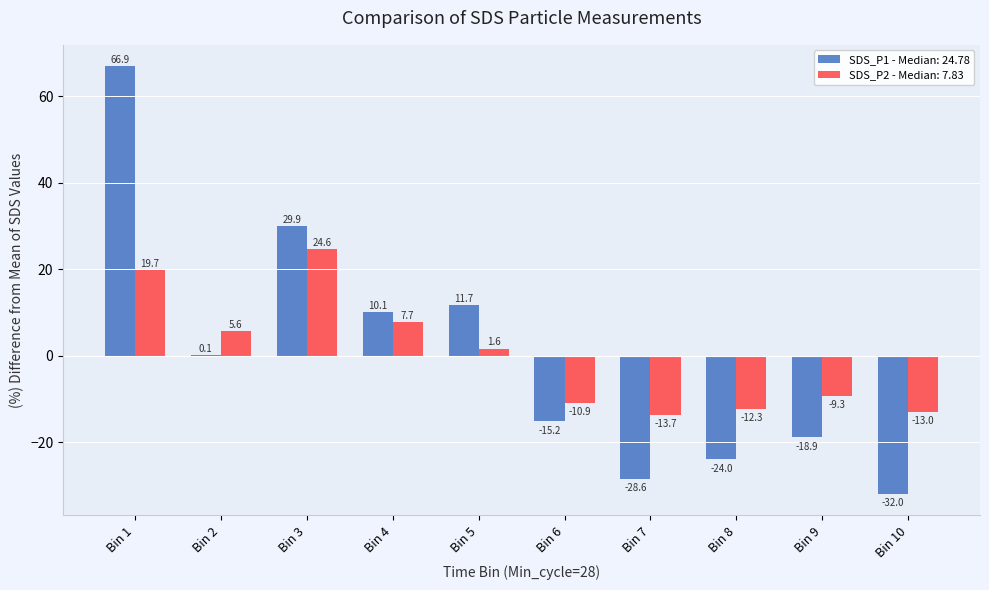

At which label does SDS_P1 - Median: 24.78 first exceed 0?

Bin 1